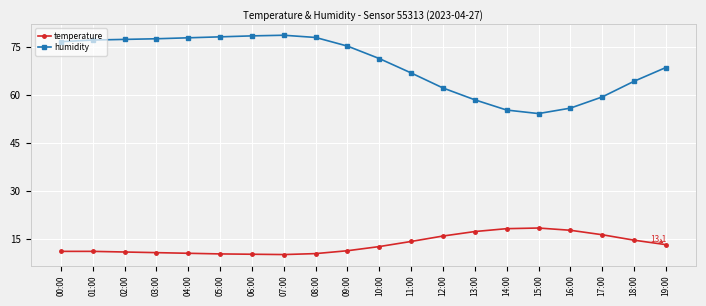

Is this an area chart (filled region under the line)?

No